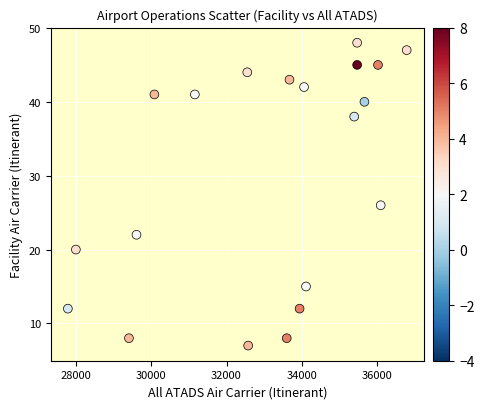

What Y value in the scatter plot is closest to 27?

26